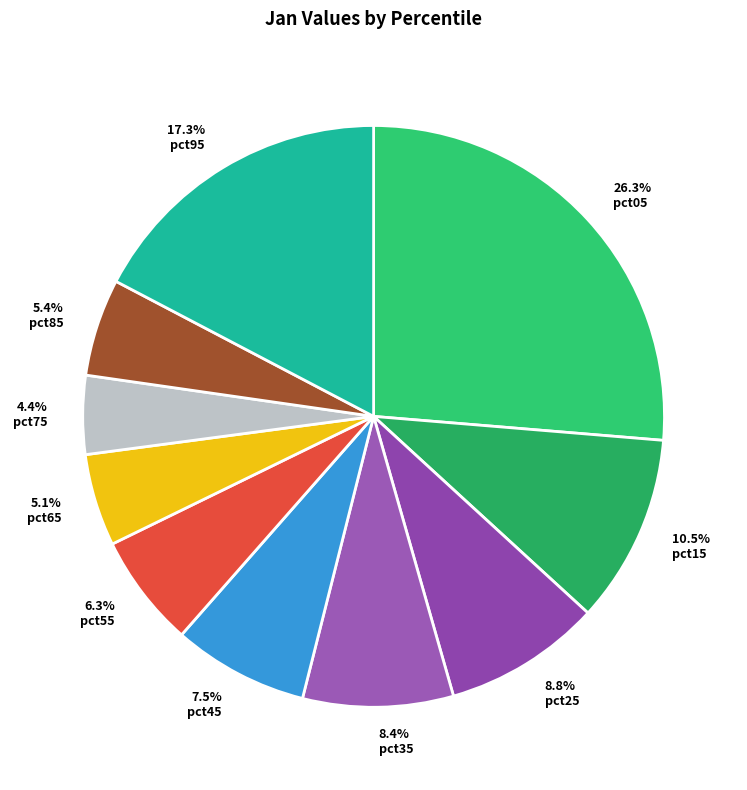

Between 8.4% pct35 and 10.5% pct15, which is larger?

10.5% pct15